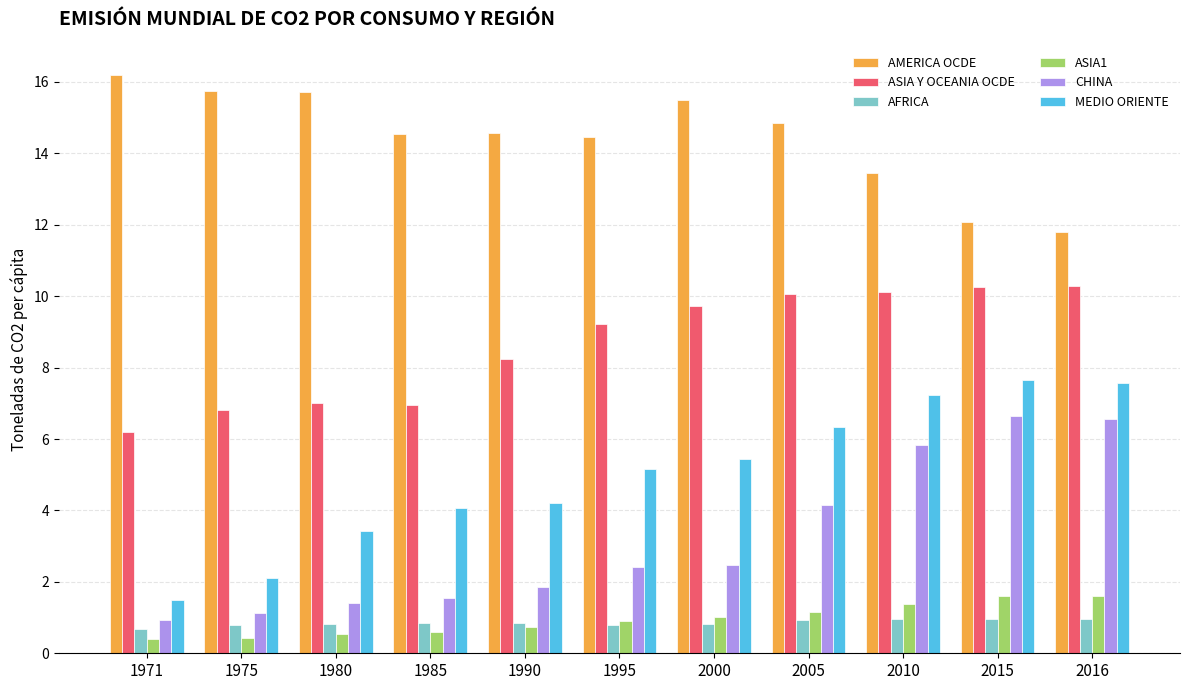

Where is ASIA Y OCEANIA OCDE nearest to the value 8?

1990